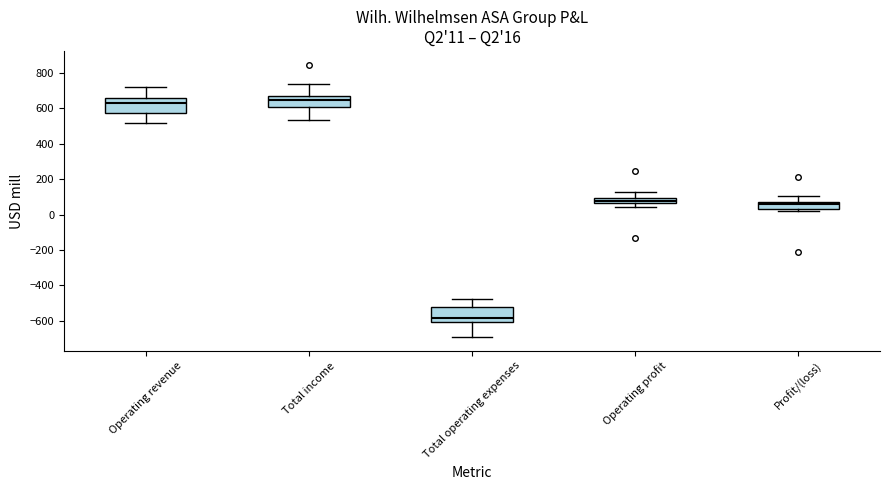

Which box's median line is the lowest?

Total operating expenses